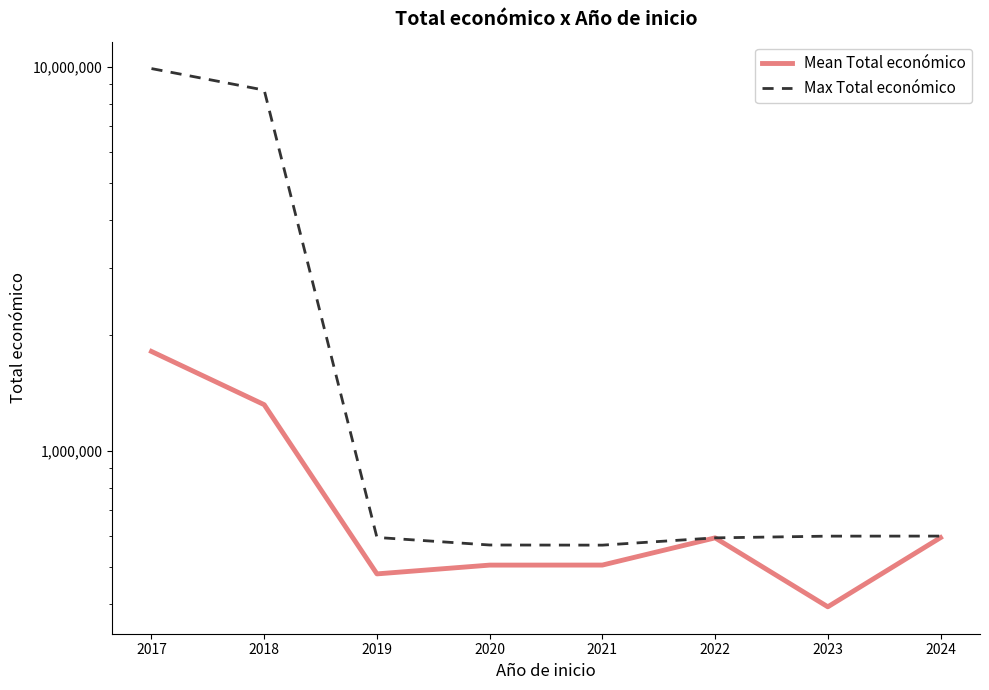

Is this an area chart (filled region under the line)?

No